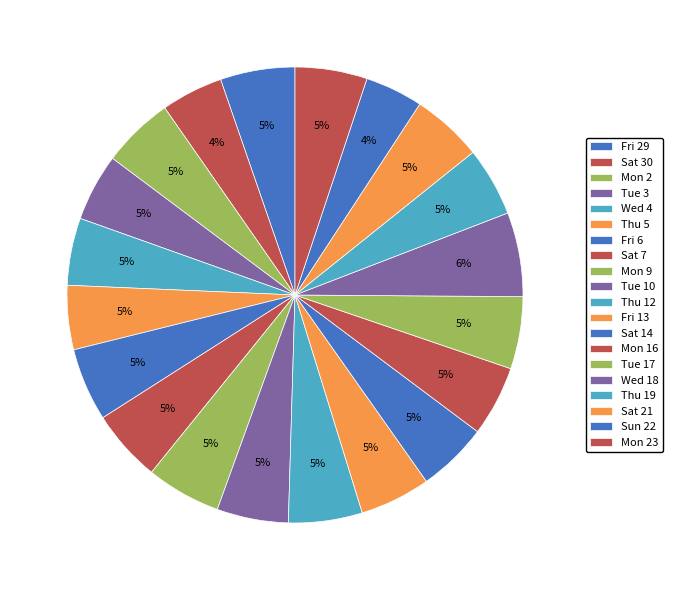

How many slices are in this pie chart?

20